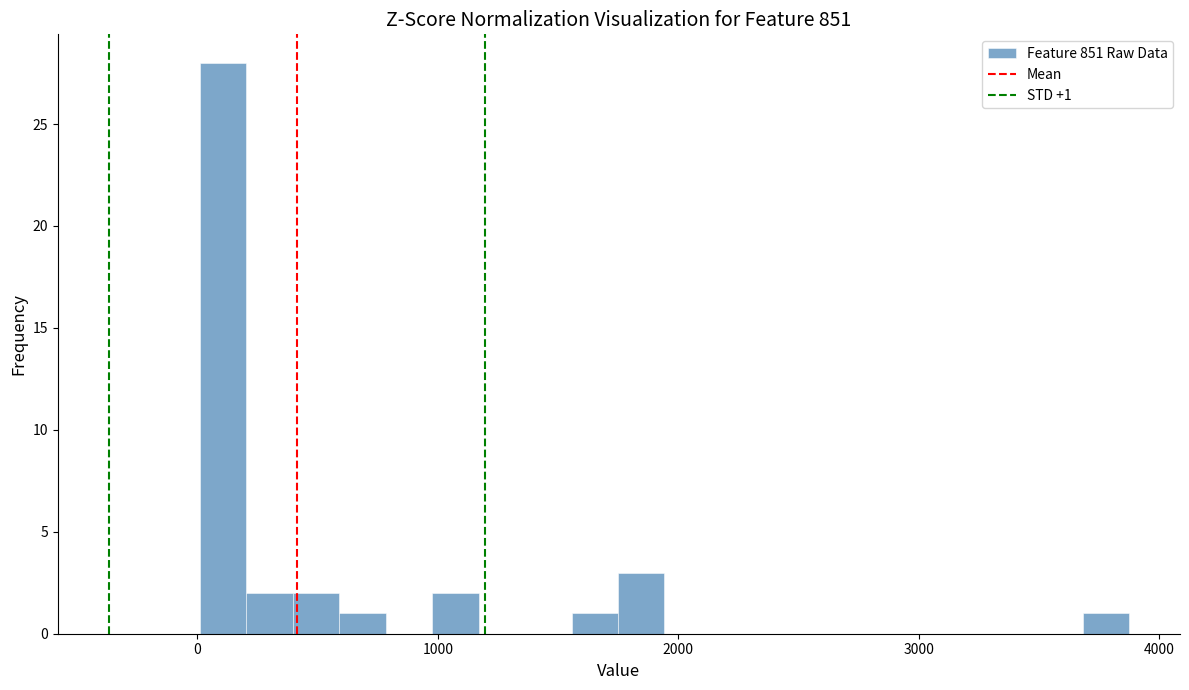

Read against the x-axis, roughly where is the centre of the tallest bar?

100